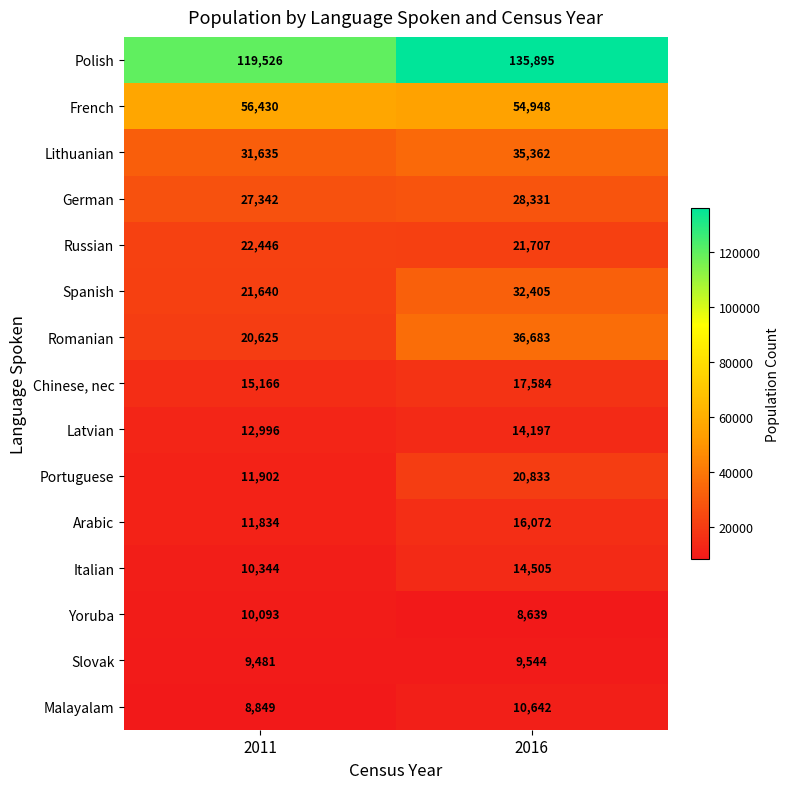

Reading left to right, extract all data points from this chart.

Polish: 2011=119526	2016=135895
French: 2011=56430	2016=54948
Lithuanian: 2011=31635	2016=35362
German: 2011=27342	2016=28331
Russian: 2011=22446	2016=21707
Spanish: 2011=21640	2016=32405
Romanian: 2011=20625	2016=36683
Chinese, nec: 2011=15166	2016=17584
Latvian: 2011=12996	2016=14197
Portuguese: 2011=11902	2016=20833
Arabic: 2011=11834	2016=16072
Italian: 2011=10344	2016=14505
Yoruba: 2011=10093	2016=8639
Slovak: 2011=9481	2016=9544
Malayalam: 2011=8849	2016=10642